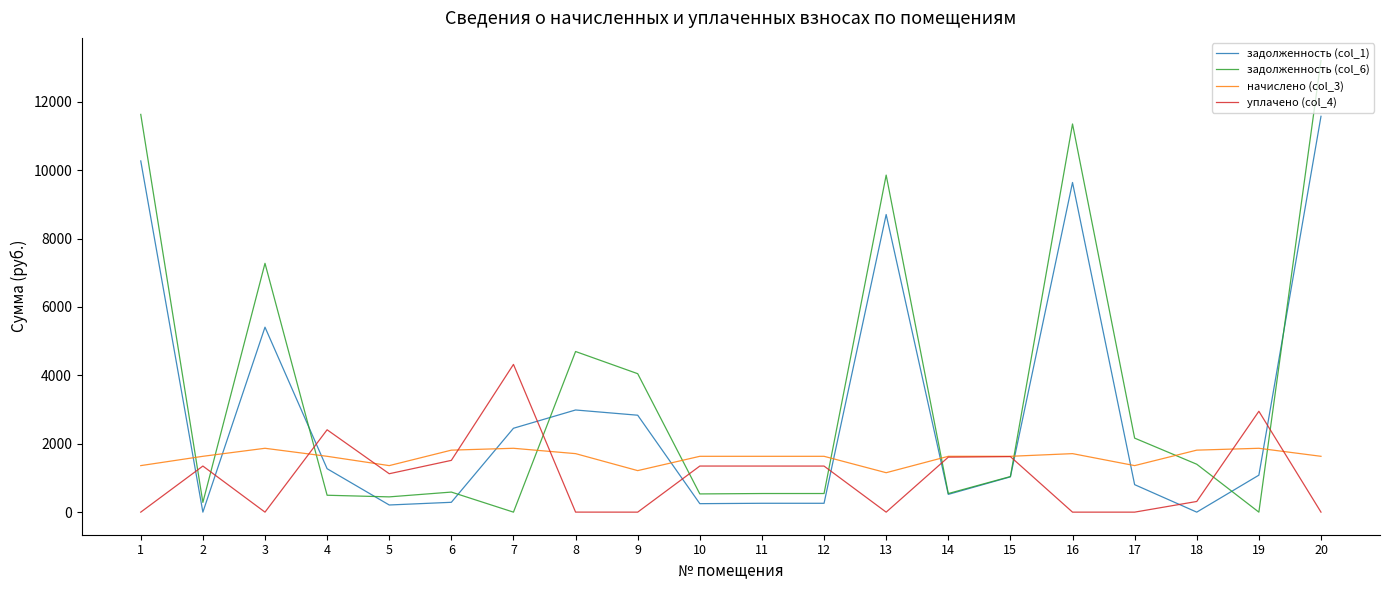

What is the difference between the highest and lowest values at 3?

7277.2